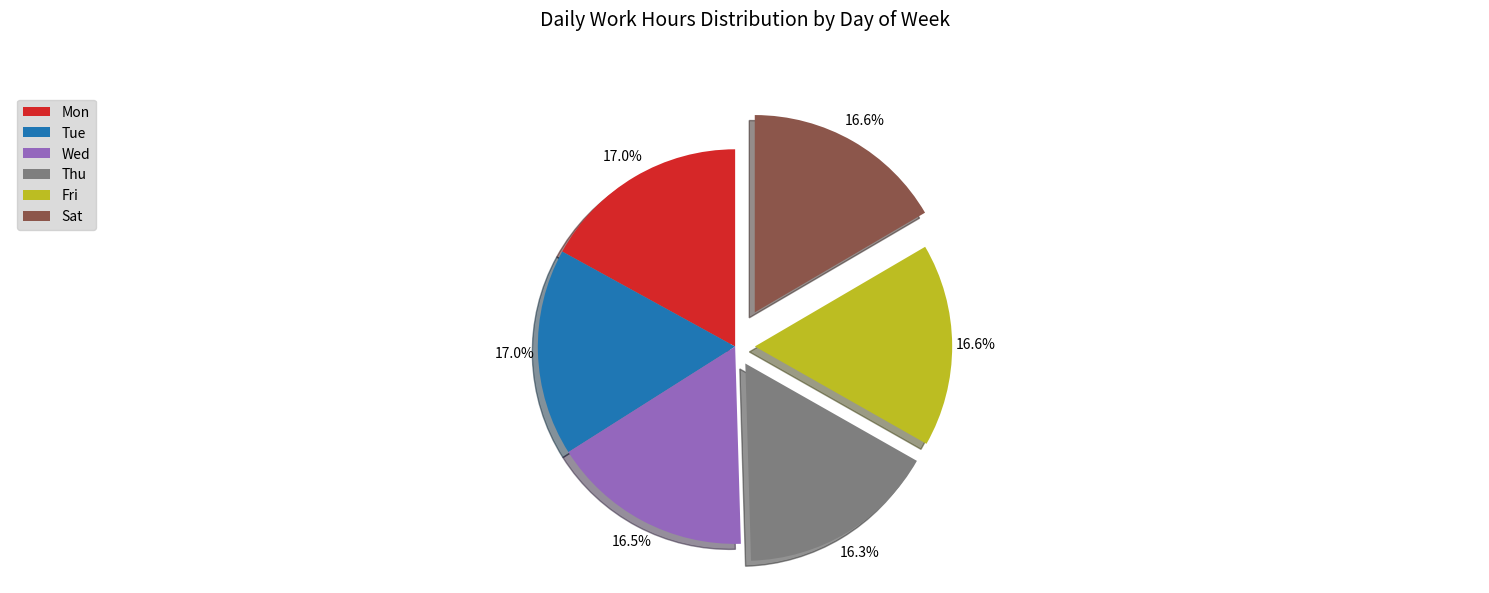

Is Tue the majority of the pie?

No